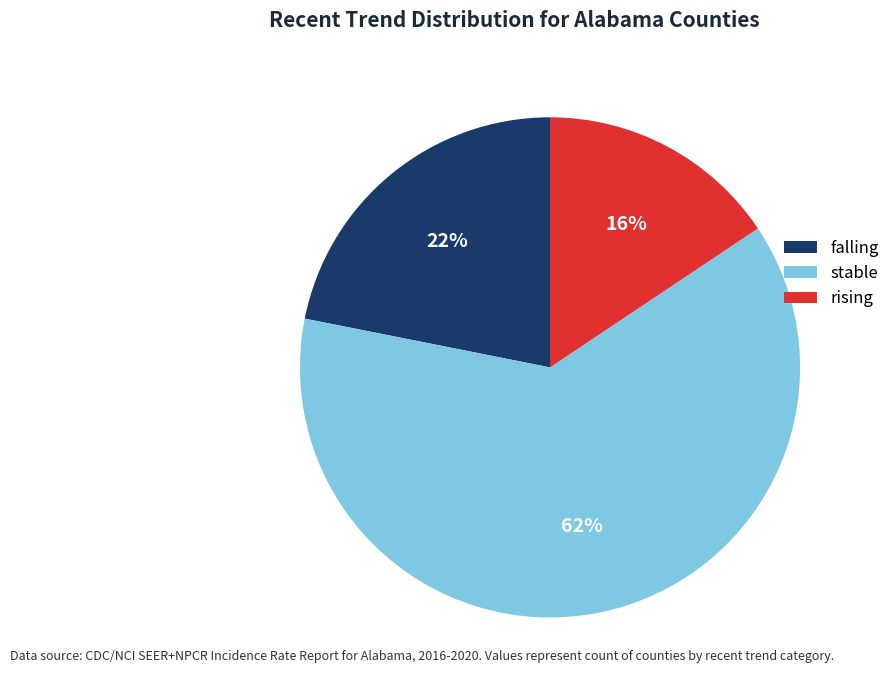

What is the smallest slice in the pie chart?

rising